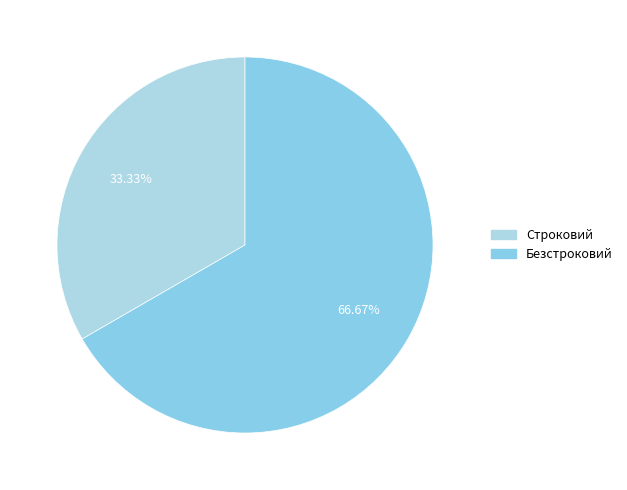

Which category has the smallest portion of the pie?

Строковий